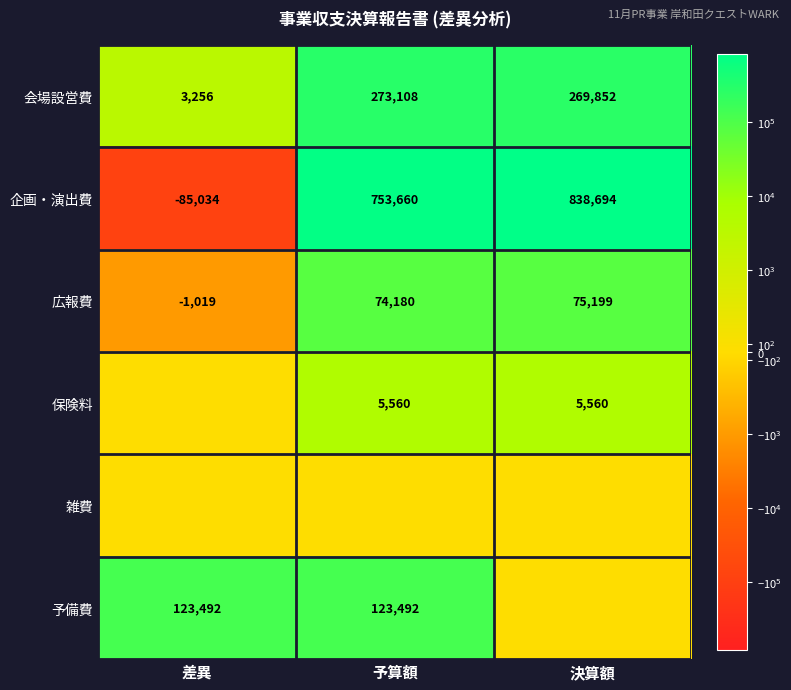

Rank the categories by 企画・演出費 value from lowest to highest.

差異, 予算額, 決算額